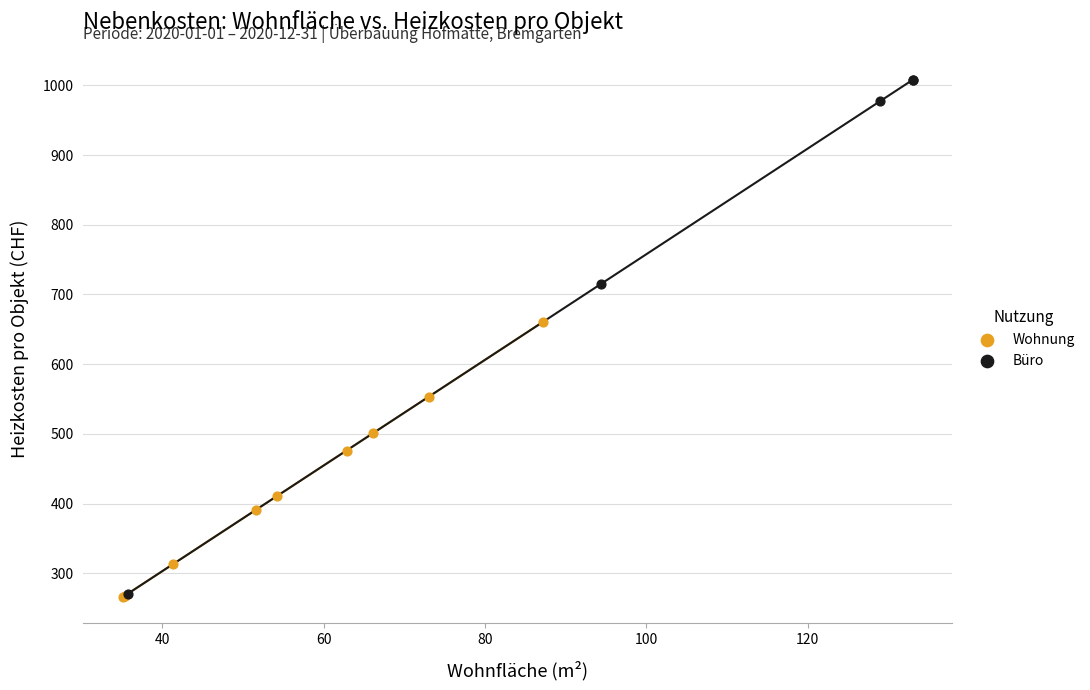

Which series reaches the maximum Y coordinate?

Büro